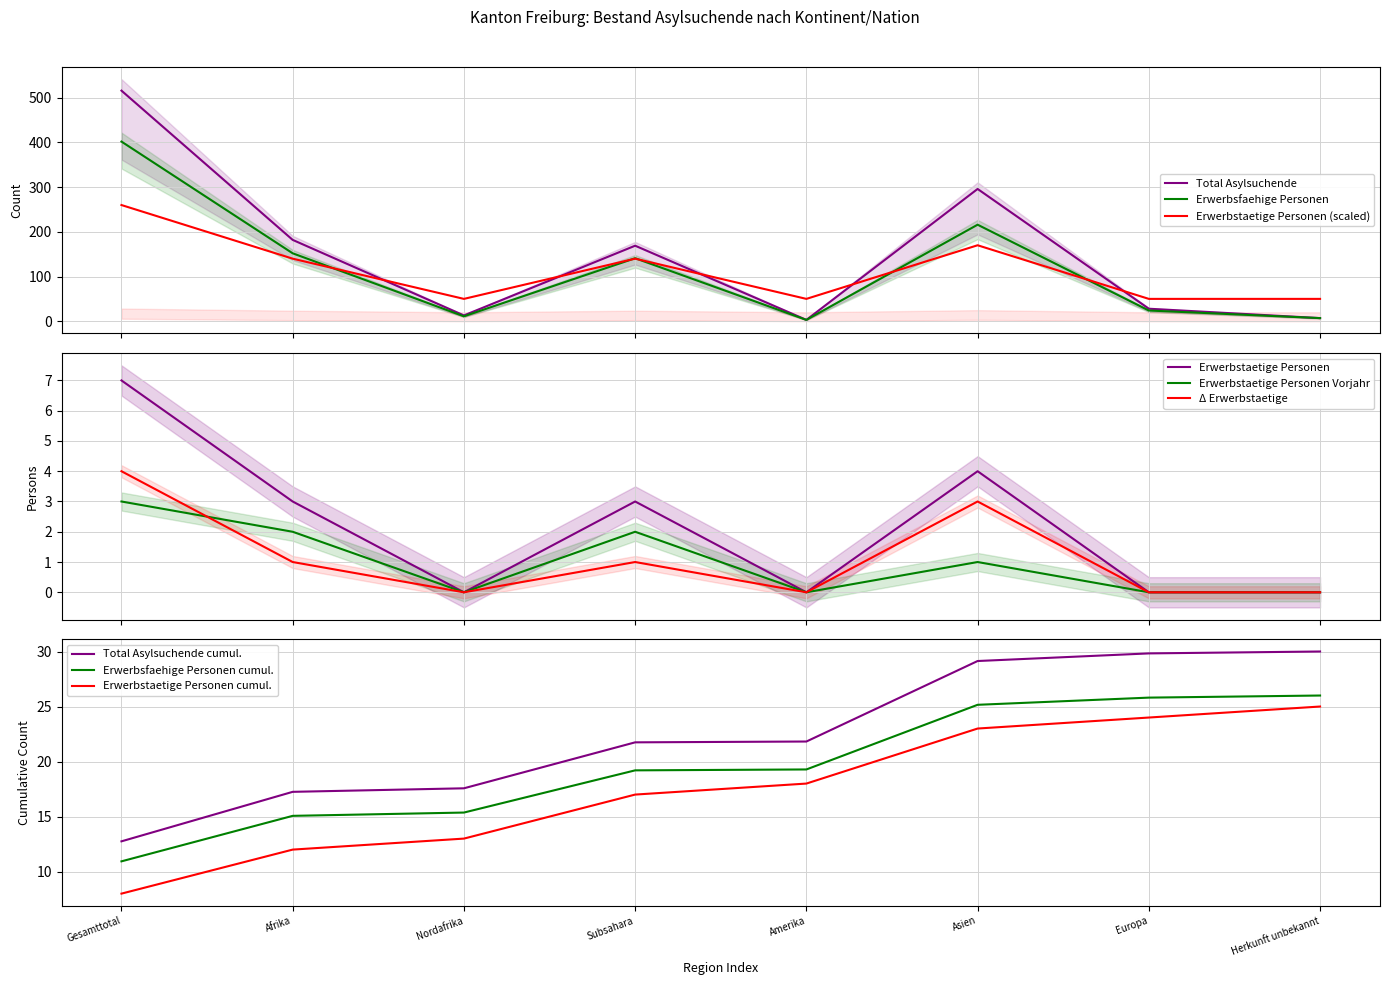

How many positive values does the Erwerbstaetige Personen Vorjahr series have?

4